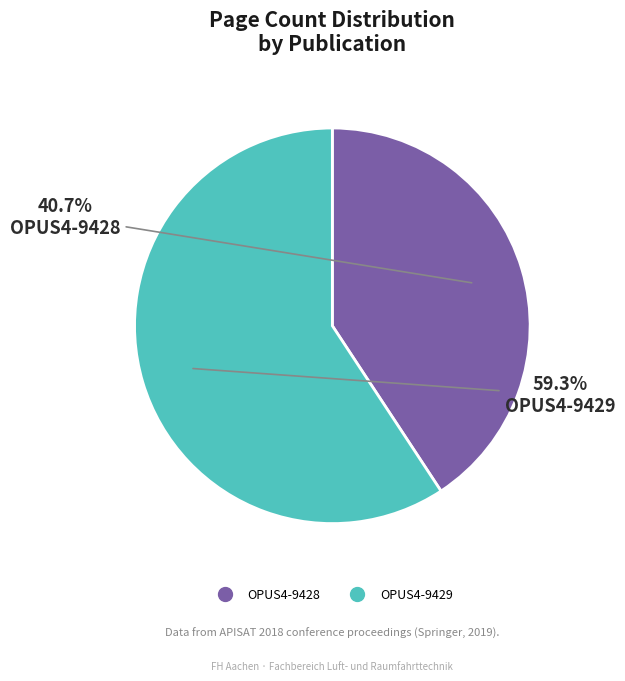

Is there a majority slice in this chart?

Yes